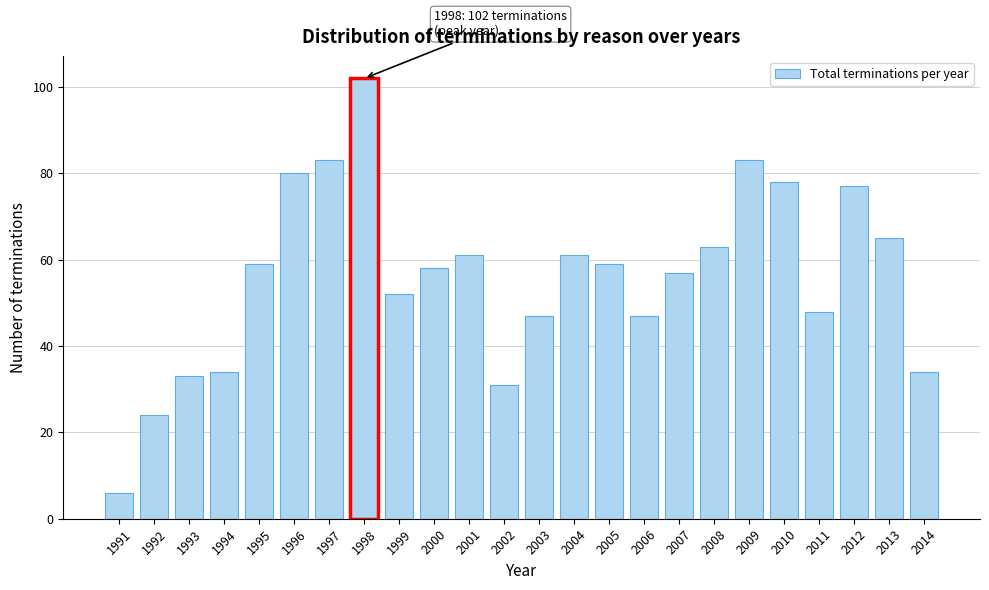

Reading left to right, extract all data points from this chart.

6	24	33	34	59	80	83	102	52	58	61	31	47	61	59	47	57	63	83	78	48	77	65	34